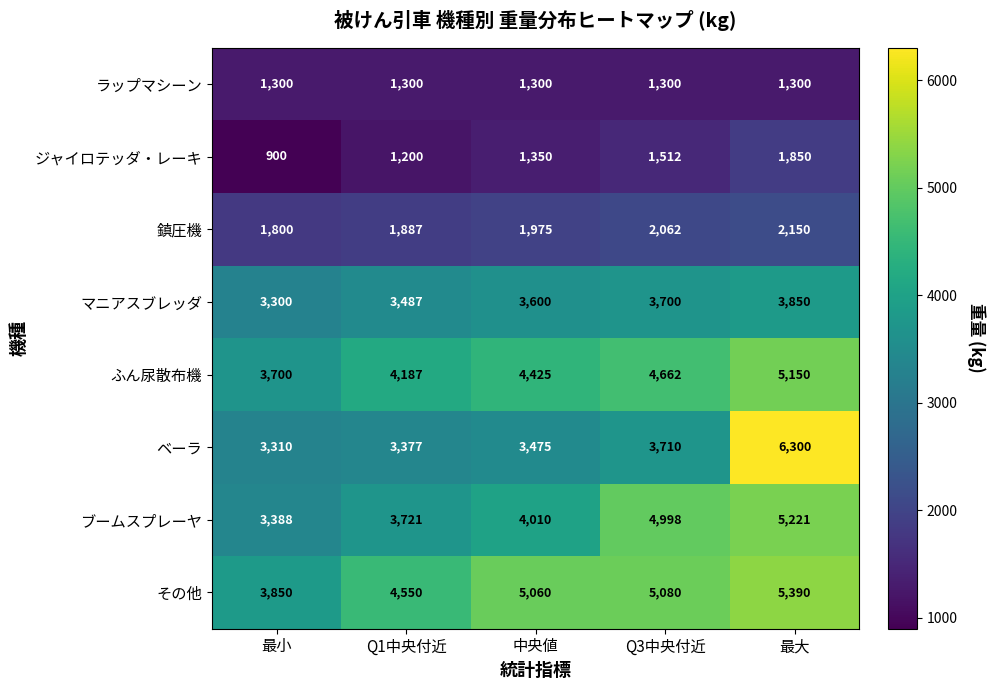

What is the average value of the ラップマシーン series?

1300